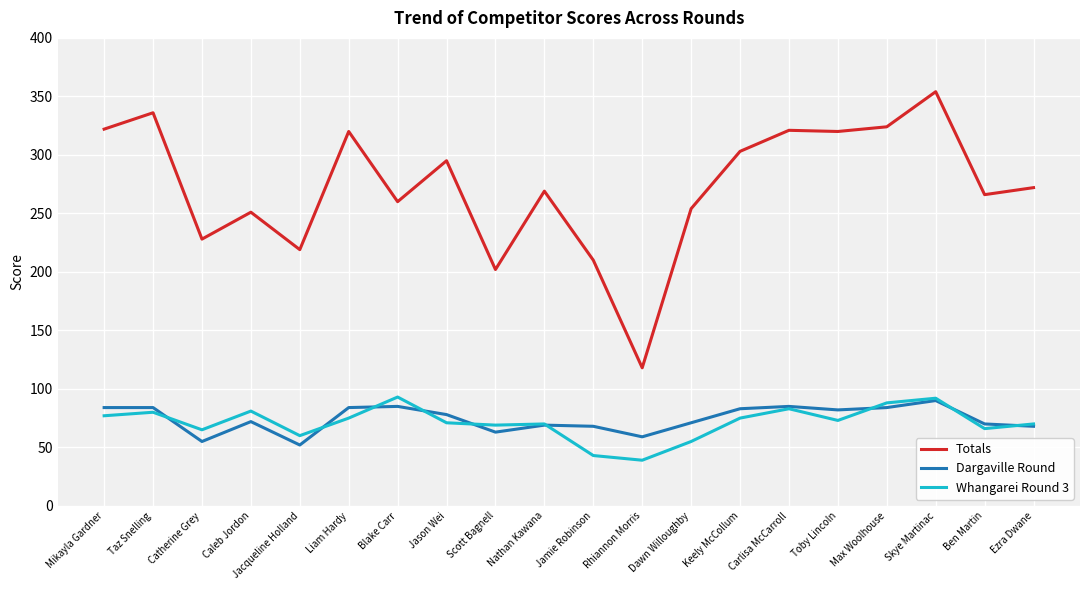

Count the number of categories in the chart.

20